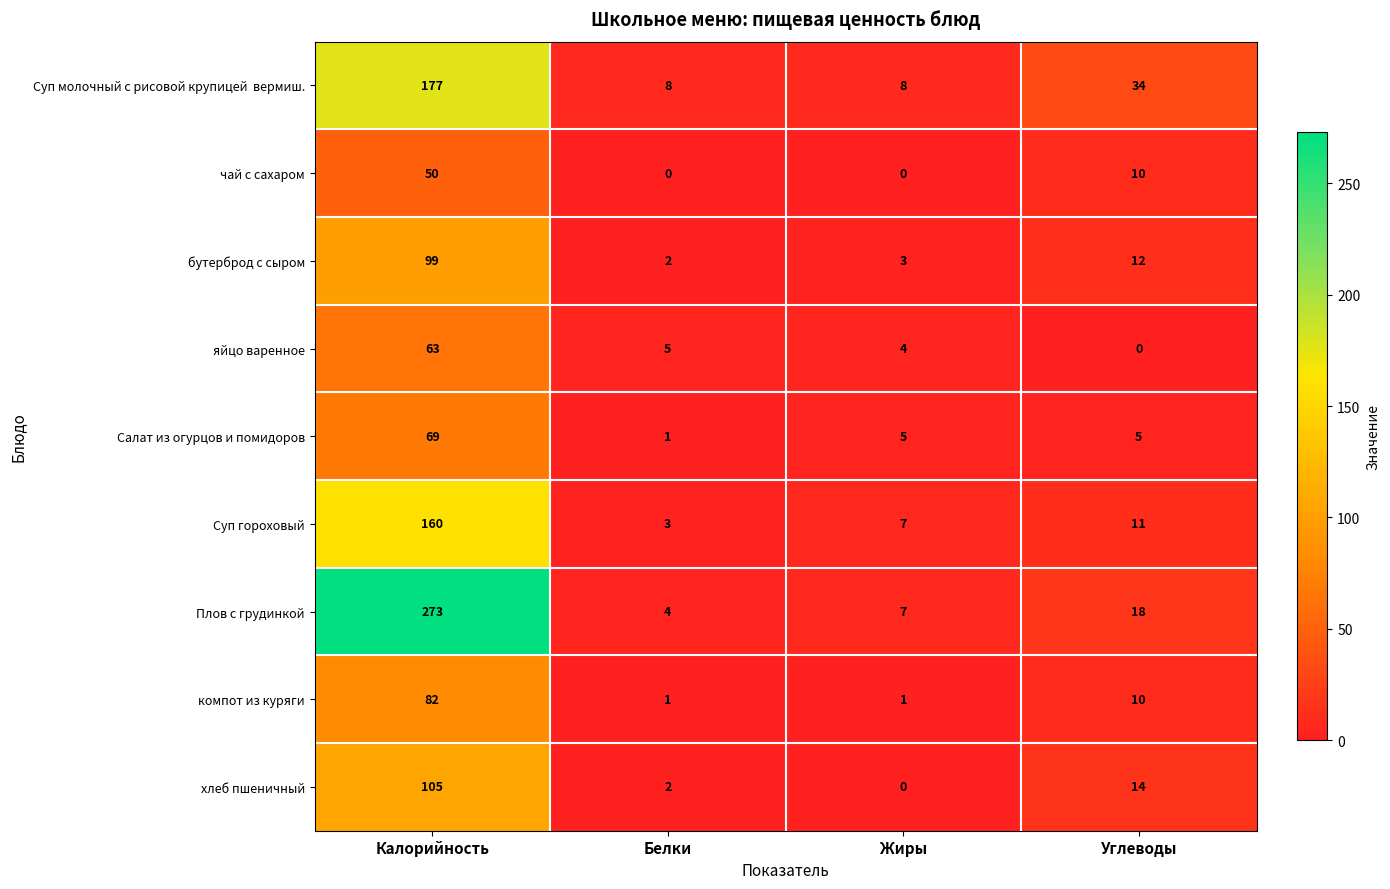

Which category has the highest value in the Суп гороховый series?

Калорийность